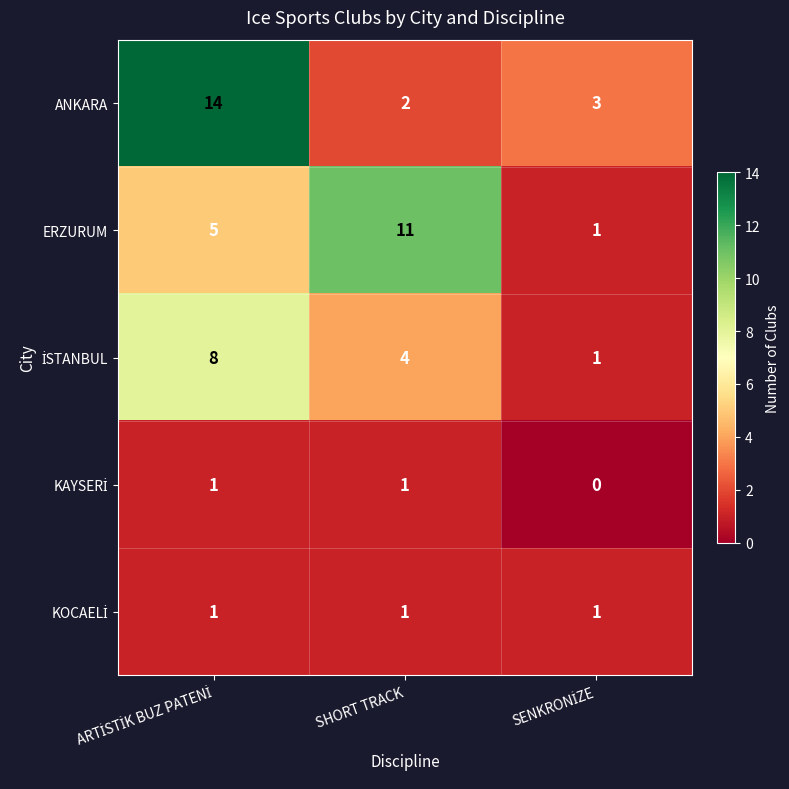

Which series has the widest spread of values?

ANKARA